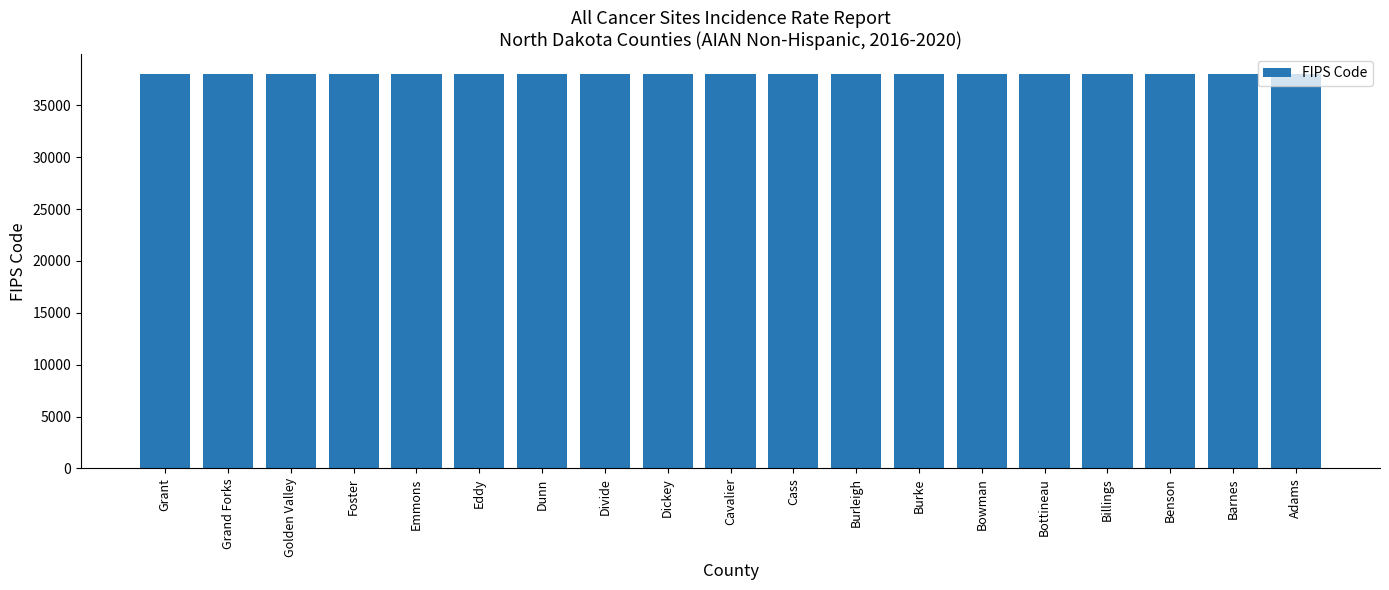

What is the label of the 17th bar from the right?

Golden Valley